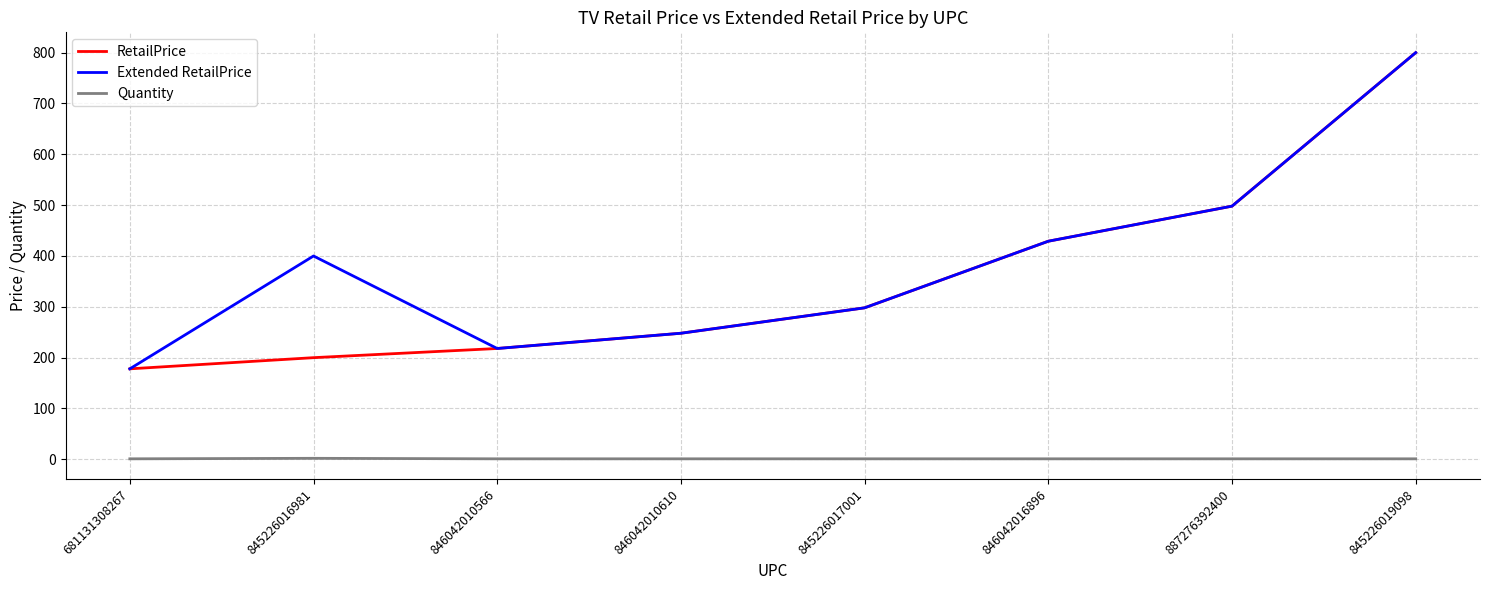

Which category has the highest value in the RetailPrice series?

845226019098